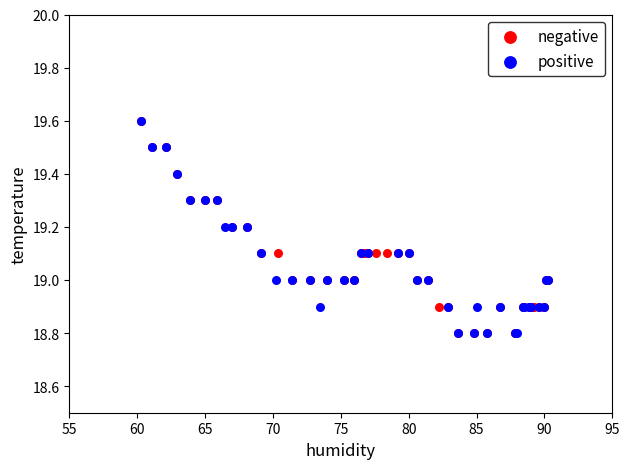

What are all the series names shown in the legend?

negative, positive